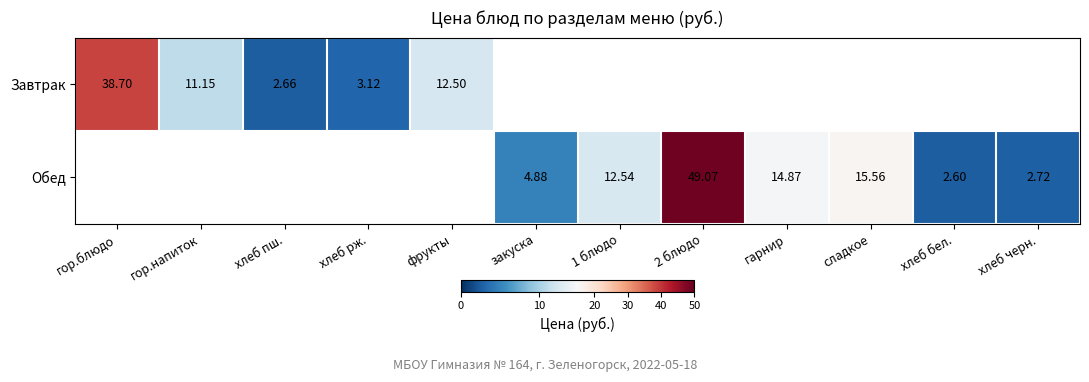

Is the value of Завтрак at хлеб рж. greater than the value of Обед at гарнир?

No